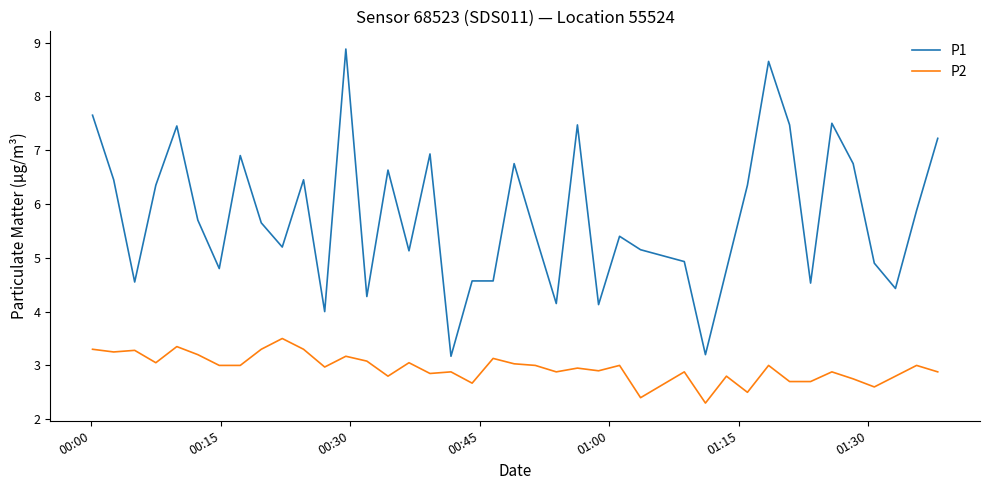

Rank the series by their maximum value, from lowest to highest.

P2, P1